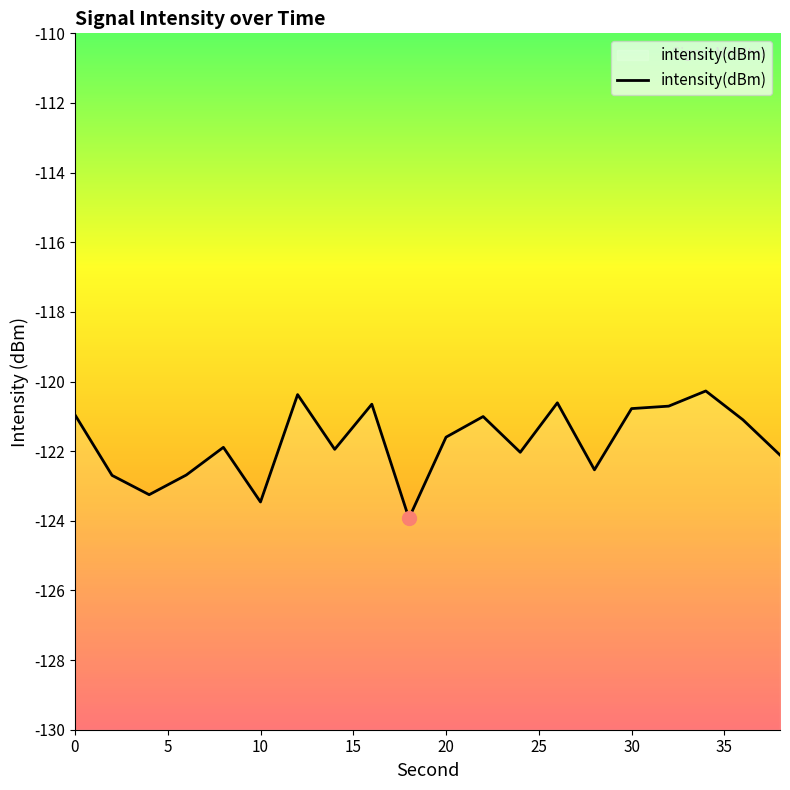

Is it true that the value at 14 is -121.9?

True